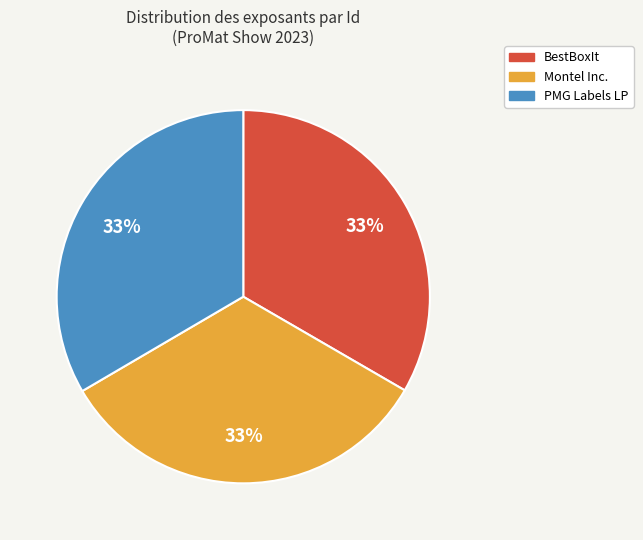

What is the ratio of the value at Montel Inc. to the value at PMG Labels LP?

1.0